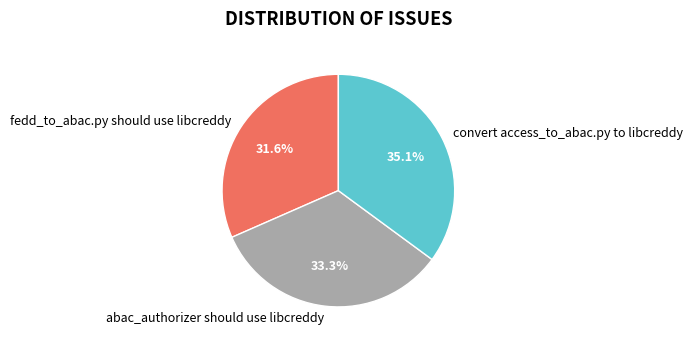

Which slice is the smallest?

fedd_to_abac.py should use libcreddy